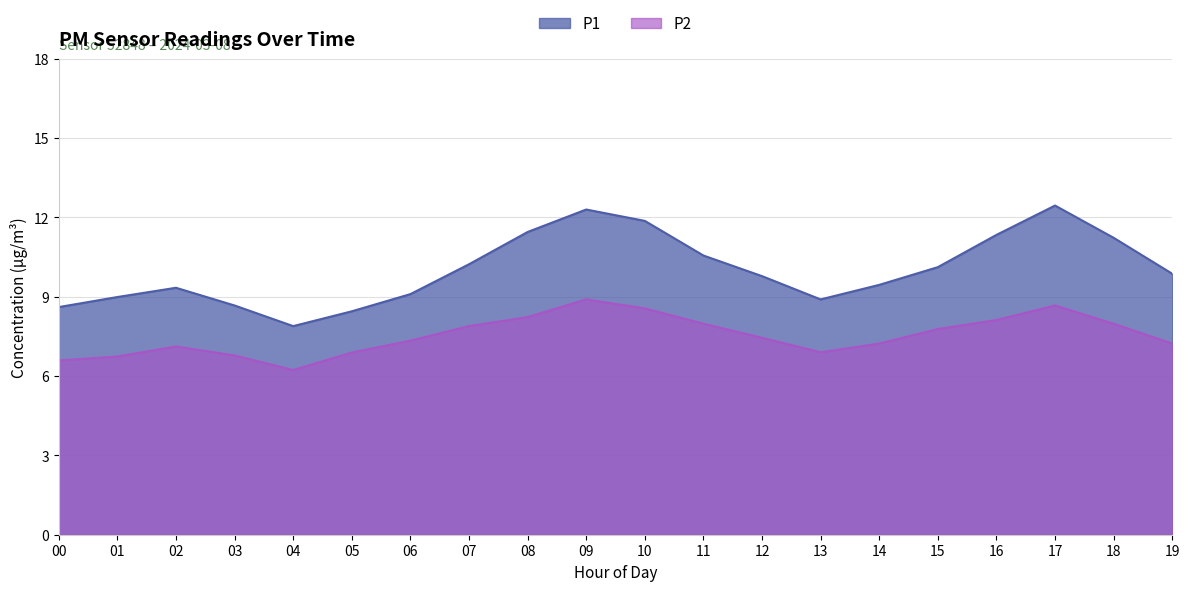

What is the lowest value of the P2 series?

6.2